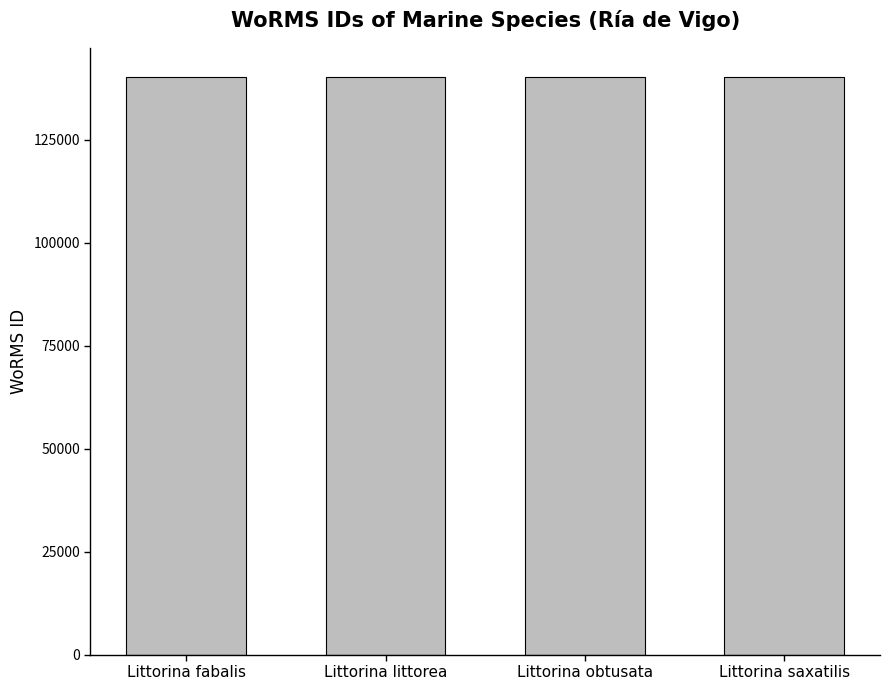

What is the ratio of the value at Littorina littorea to the value at Littorina obtusata?

1.0